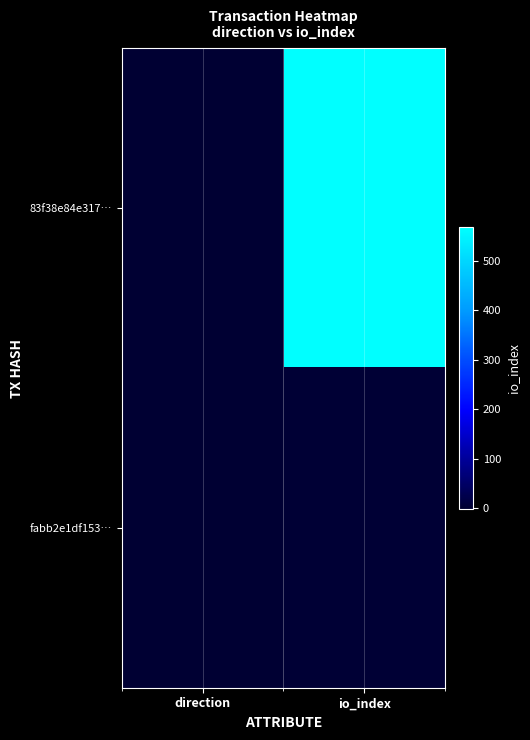

Which series has the largest range (max minus min)?

83f38e84e317…